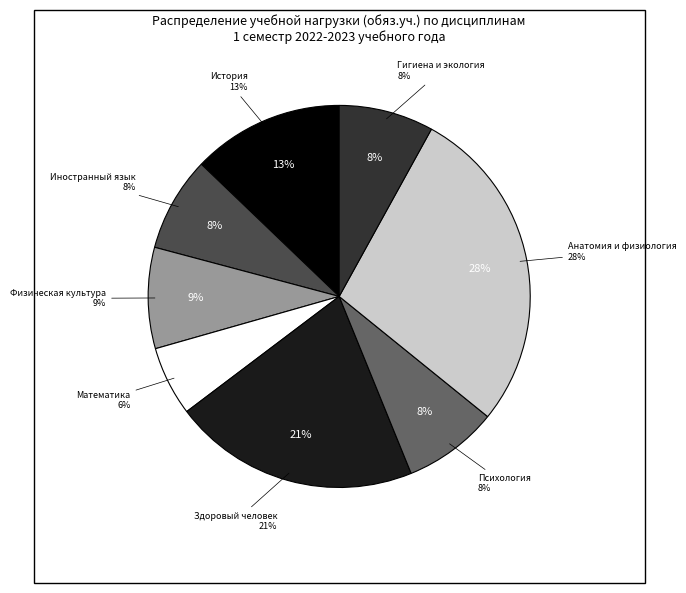

What is the largest slice in the pie chart?

обяз.уч. (ОП.03 Анатомия и физиология)